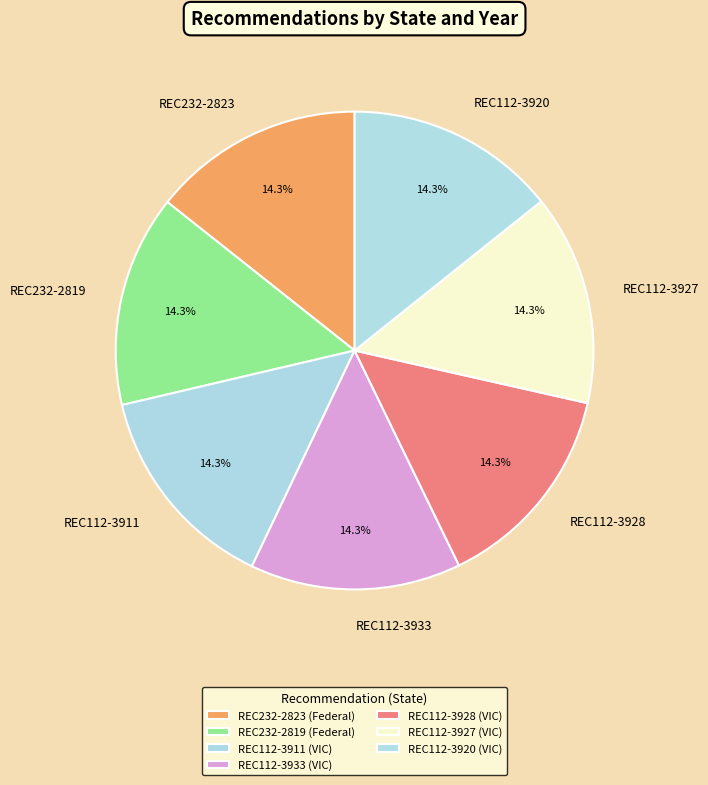

How many slices are in this pie chart?

7